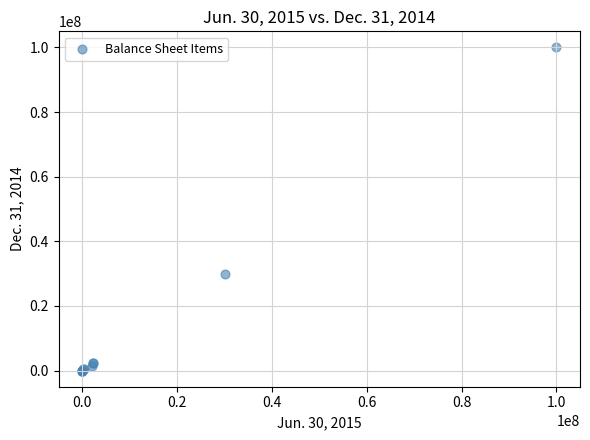

What Y value in the scatter plot is closest to 50000000?

30000000.0